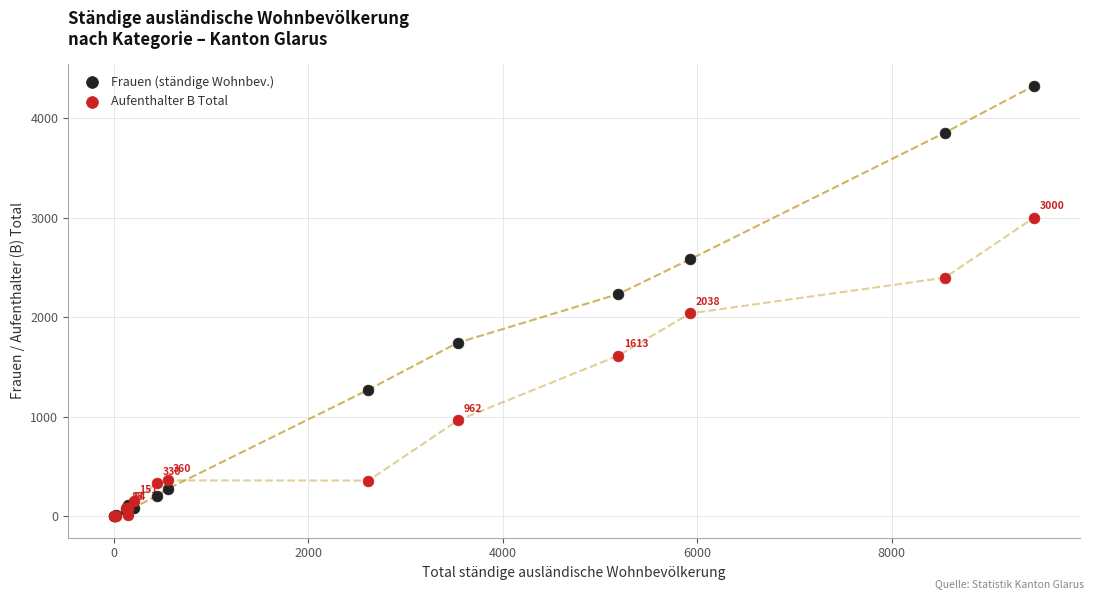

In the Frauen (ständige Wohnbev.) series, what Y value is closest to 2162?

2232